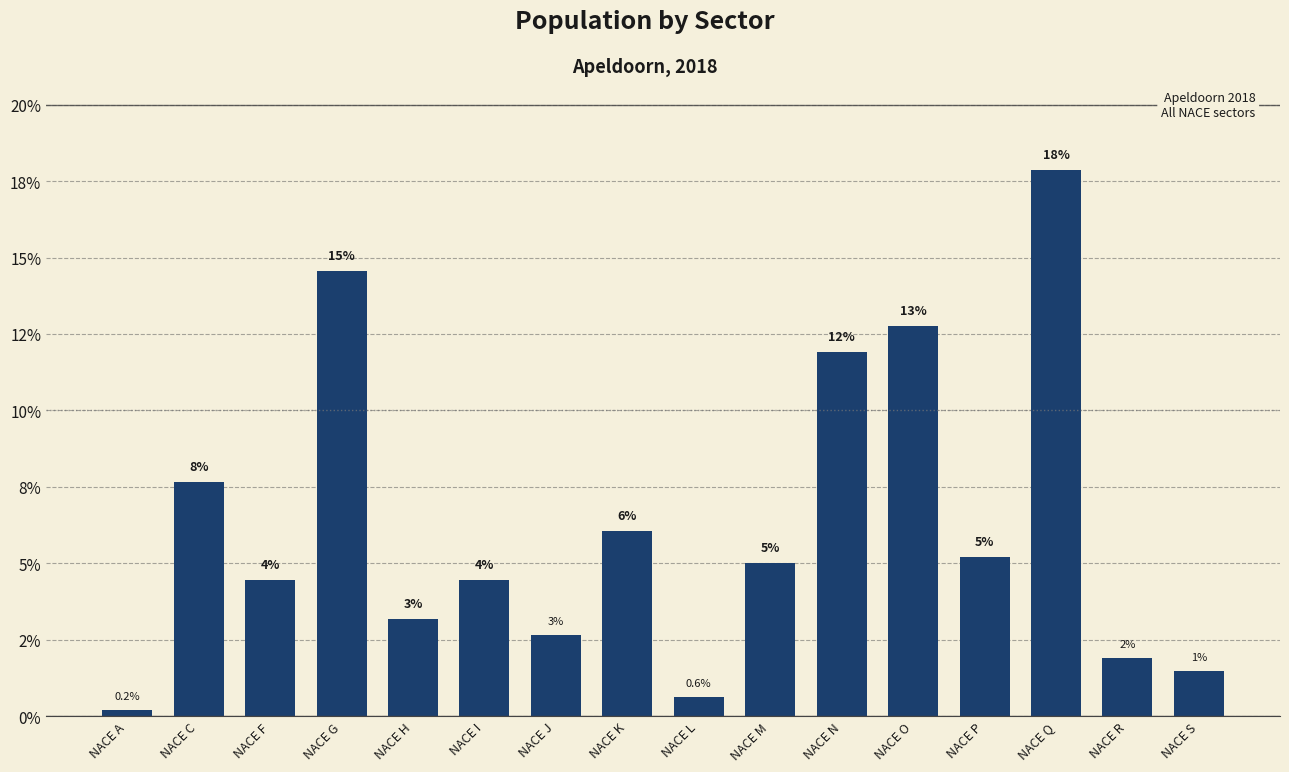

What is the difference between the maximum and second lowest values?

17.2